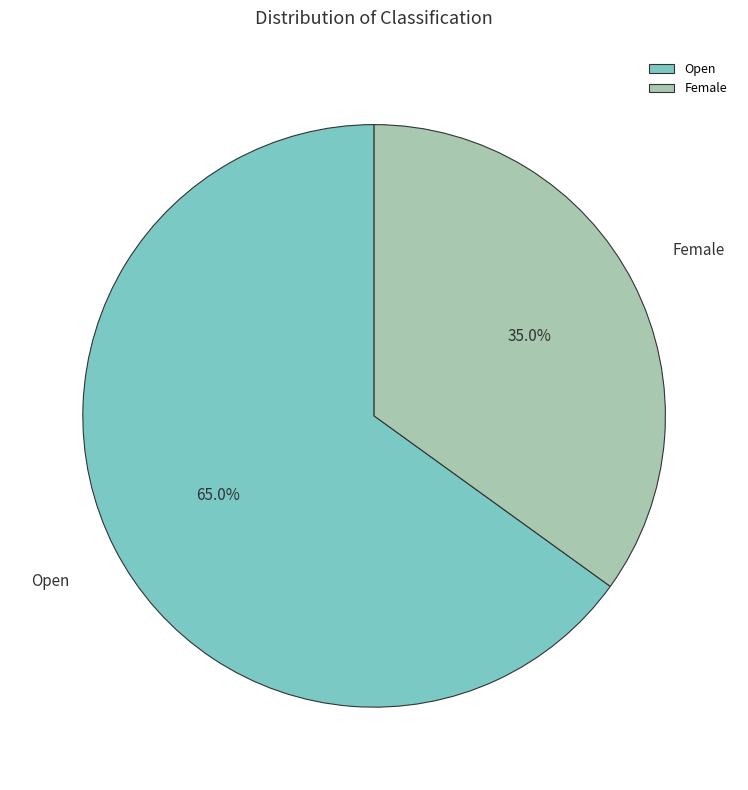

How many slices are in this pie chart?

2